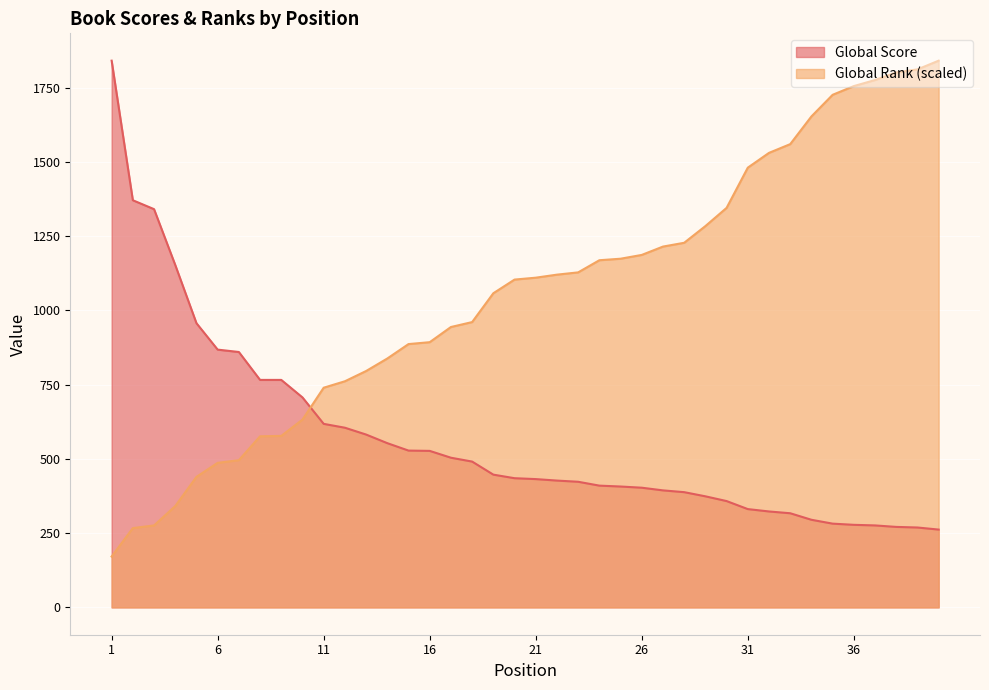

Does the chart display data point markers on the line(s)?

No